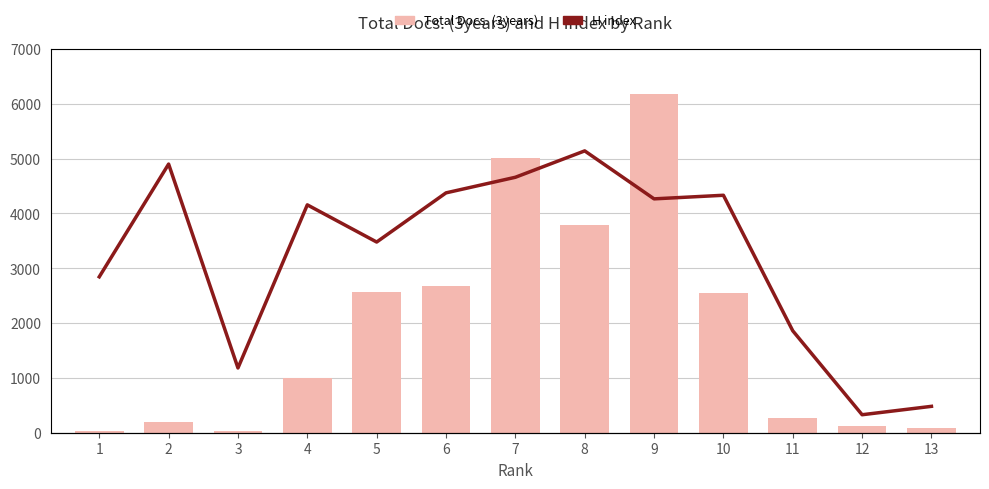

The value of Total Docs. (3years) at 4 is 993. True or false?

True